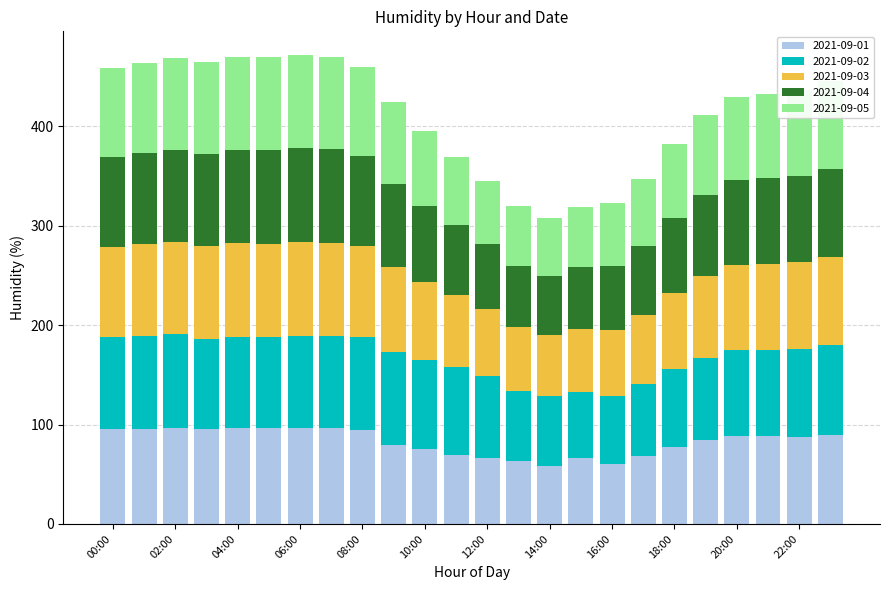

What is the average value of the 2021-09-01 series?

82.9